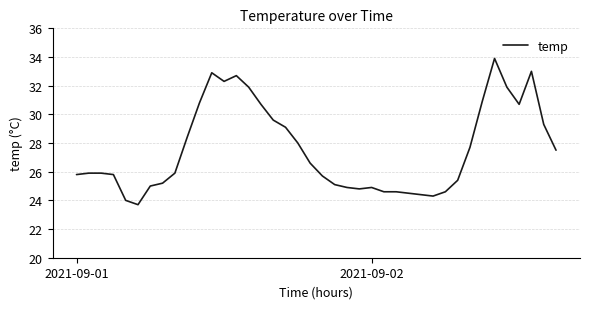

What is the maximum value shown in the chart?

33.9